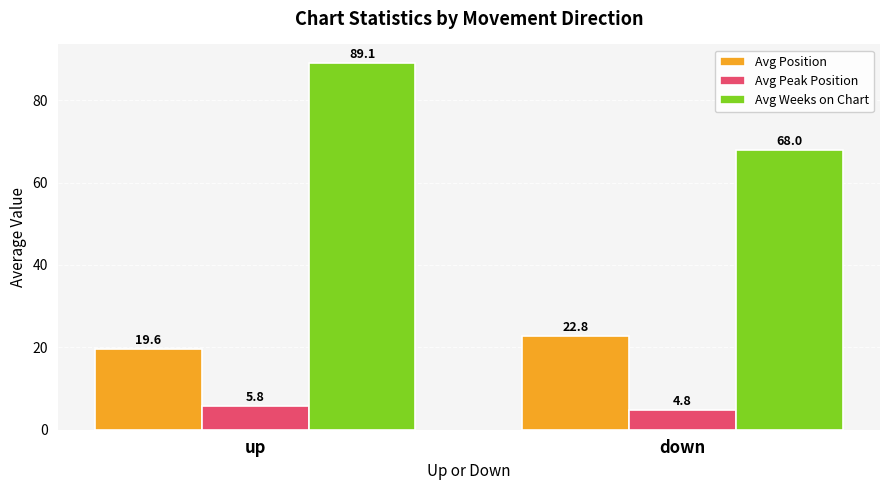

Reading right to left, extract all data points from this chart.

Avg Position: 22.8	19.6
Avg Peak Position: 4.8	5.8
Avg Weeks on Chart: 68.0	89.1